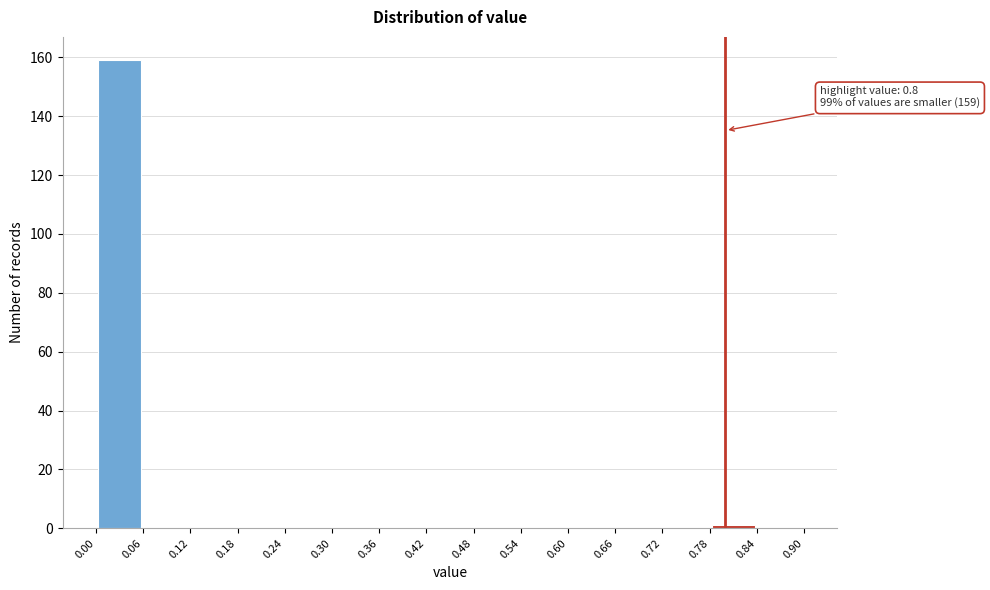

Over which range of the x-axis is the bar tallest?

0.00 to 0.06